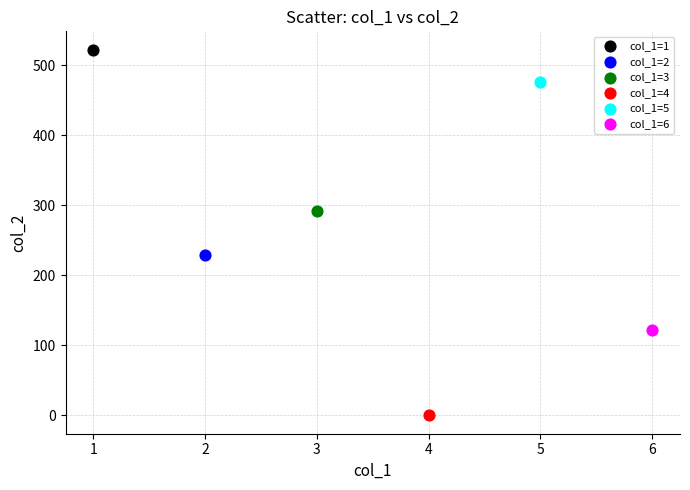

What are all the series names shown in the legend?

col_1=1, col_1=2, col_1=3, col_1=4, col_1=5, col_1=6